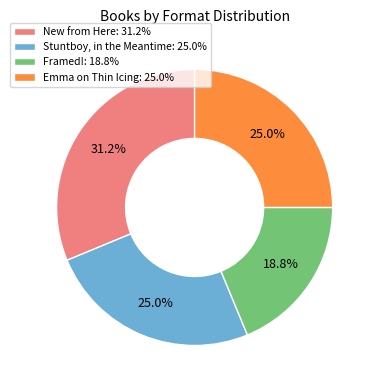

What percentage is the Emma on Thin Icing slice, to the nearest percent?

25%